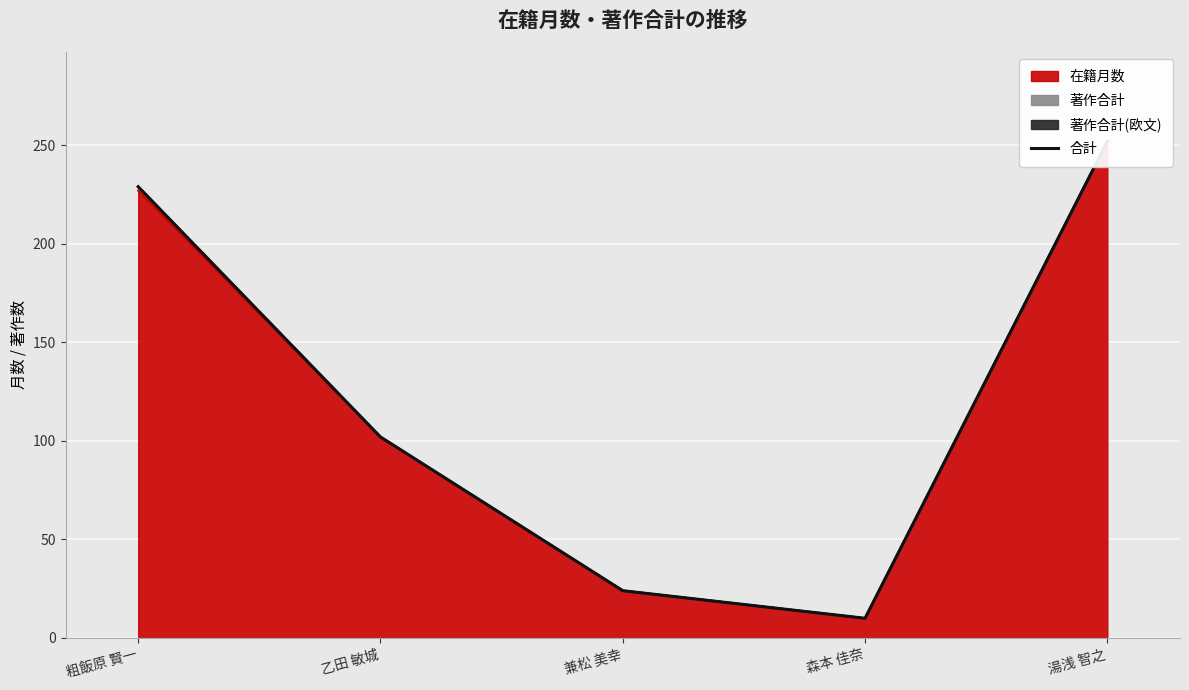

What is the minimum value shown in the chart?

10